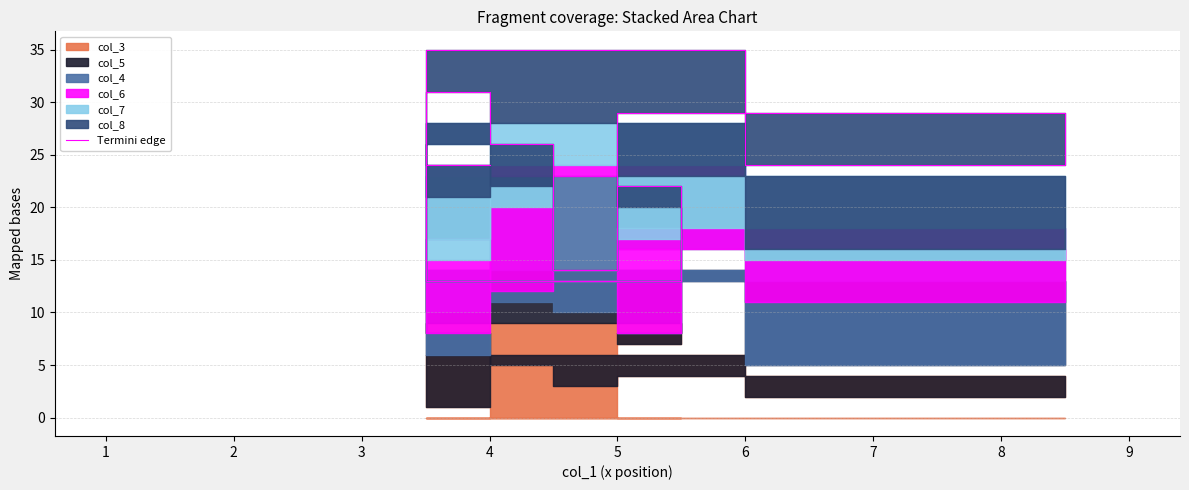

What is the difference between the values at 8 and 2?

15